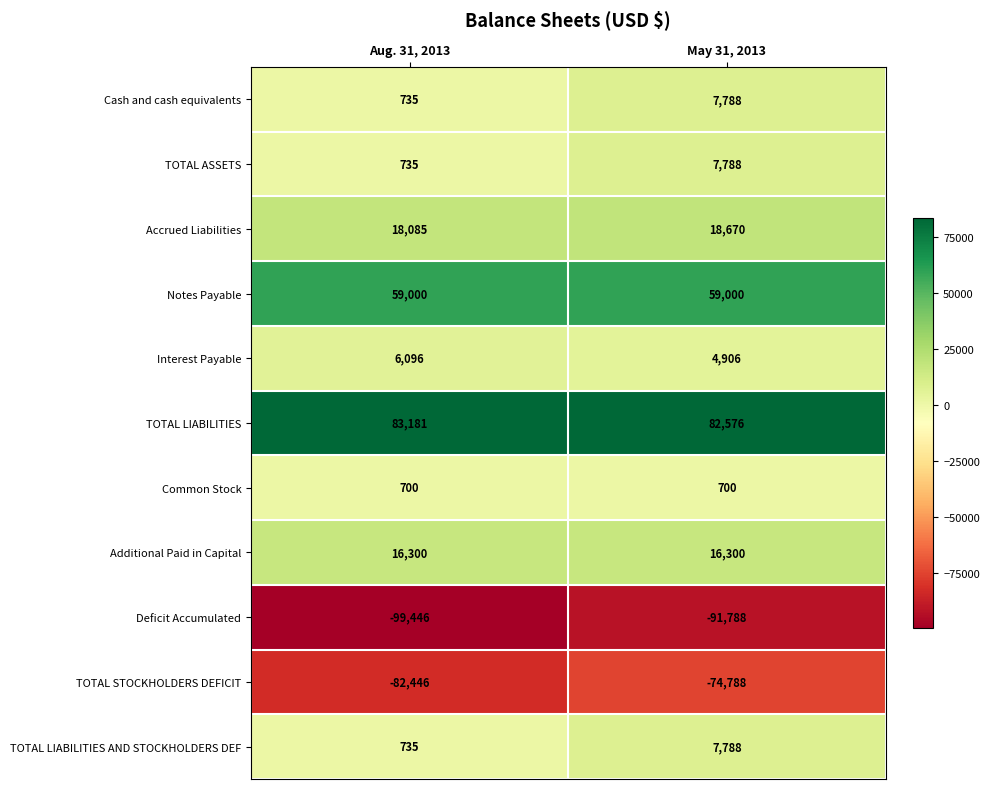

What is the average value of the Additional Paid in Capital series?

16300